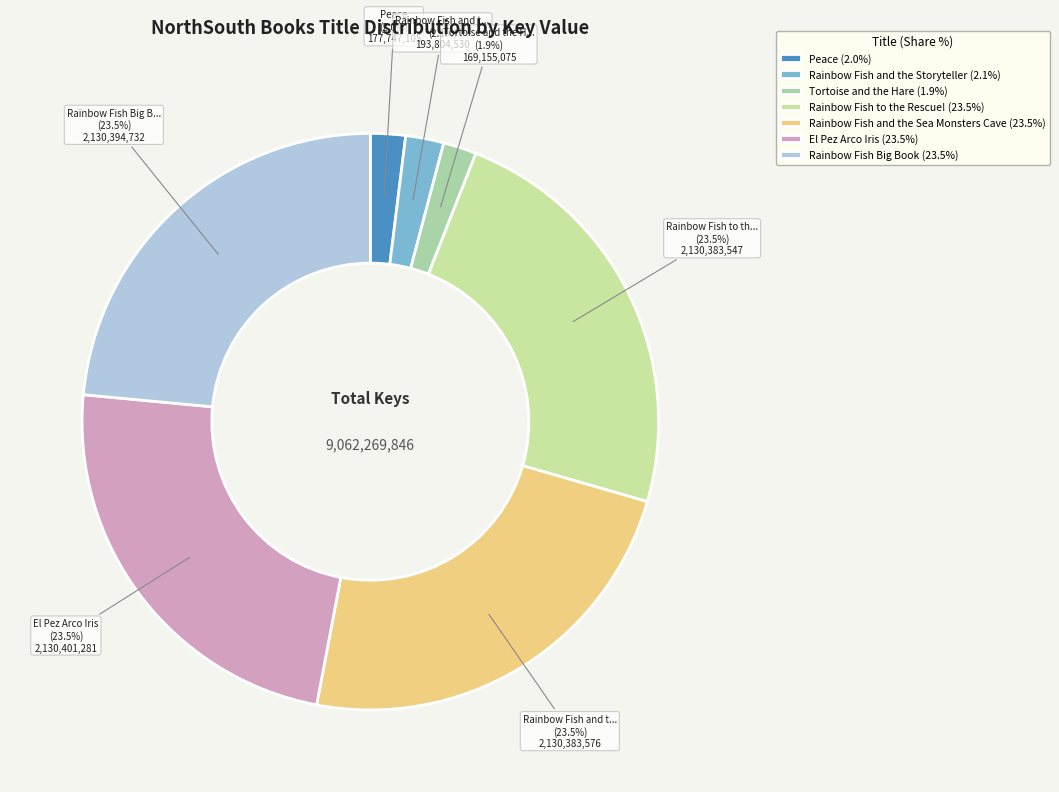

Is the sum of Rainbow Fish and the Sea Monsters Cave and Peace greater than half?

No